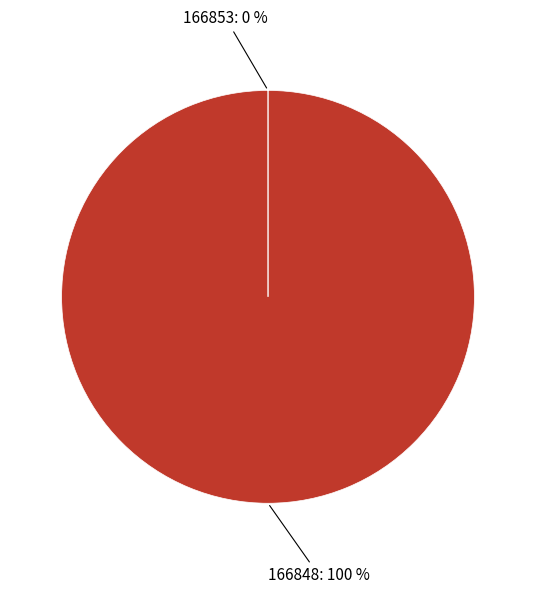

The 166848 slice represents 100% of the pie. True or false?

True